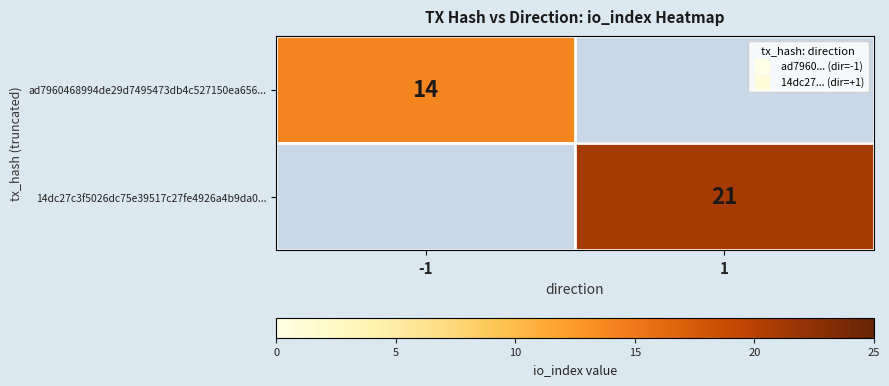

Is the value of 14dc27c3f5026dc75e39517c27fe4926a4b9da0... at -1 greater than the value of ad7960468994de29d7495473db4c527150ea656... at 1?

No